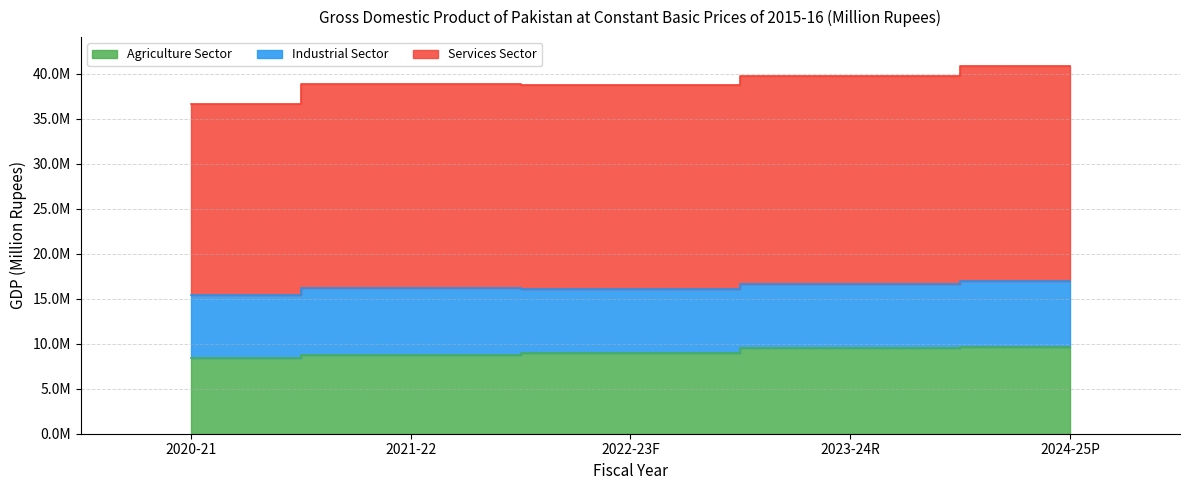

At which label does Agriculture Sector reach its peak?

2024-25P